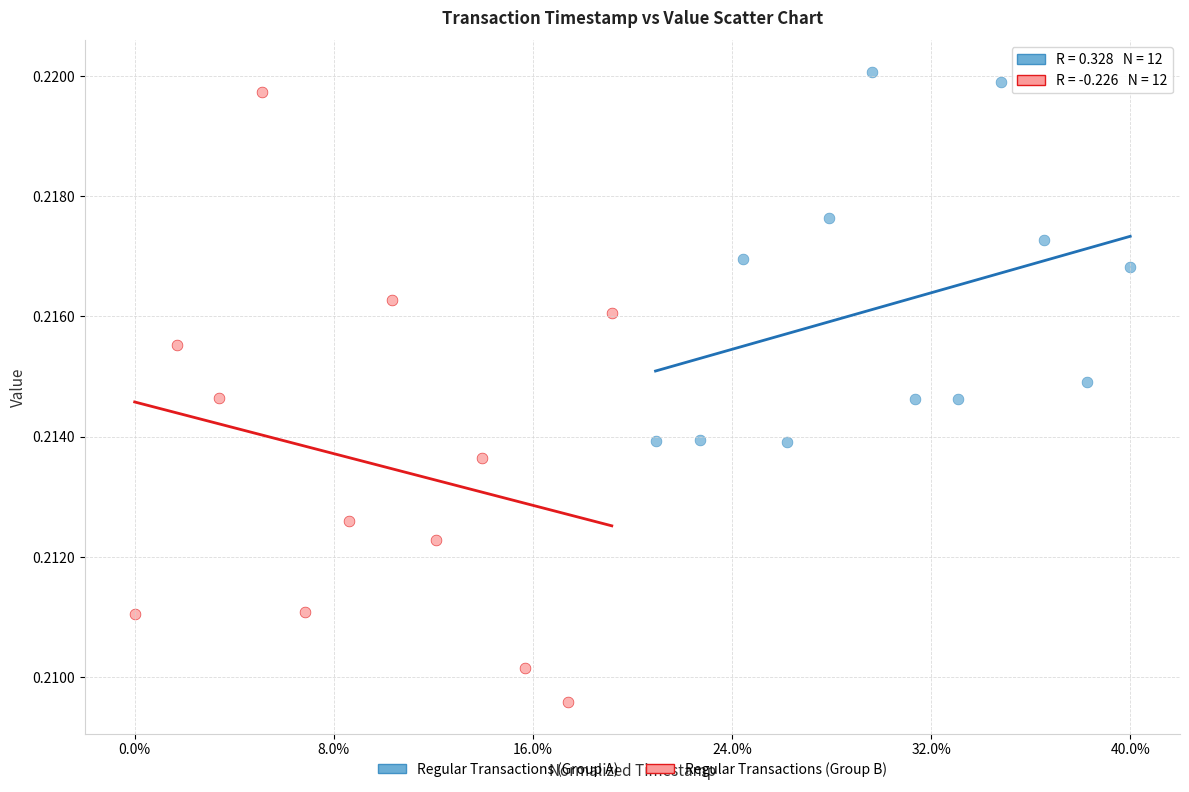

Which series reaches the minimum Y coordinate?

Regular Transactions (Group B)